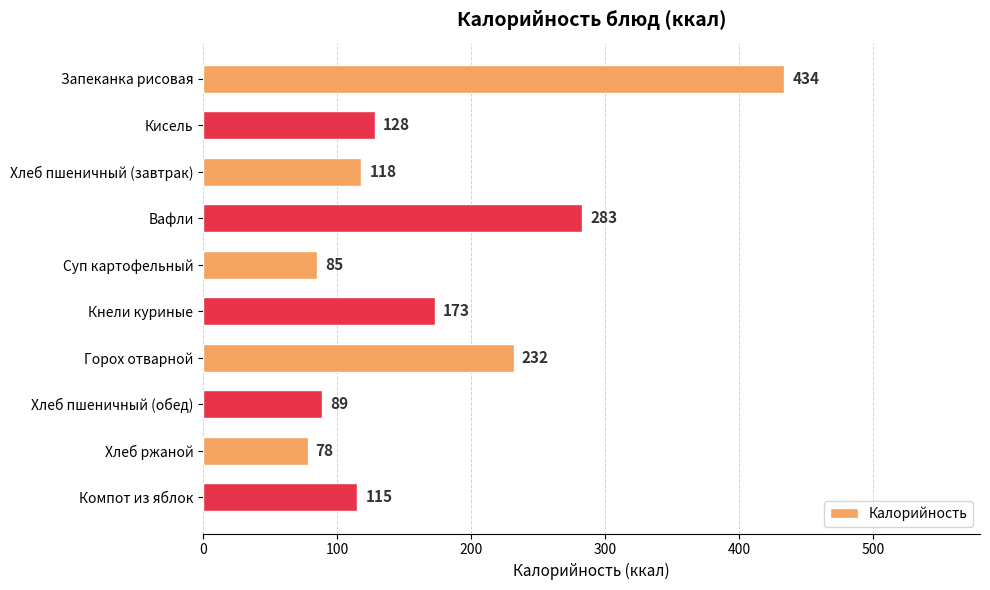

Reading top to bottom, list all the values displayed in this chart.

434	128	118	283	85	173	232	89	78	115